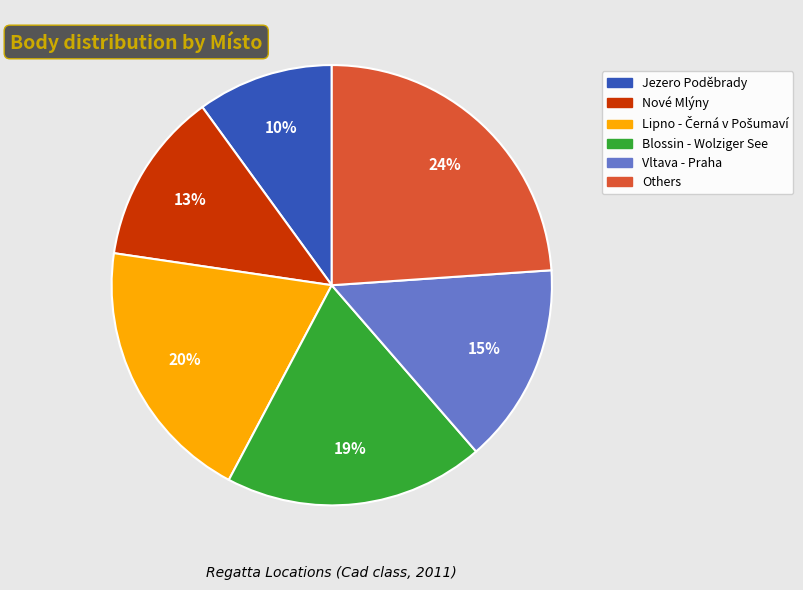

How many segments does this pie chart have?

6